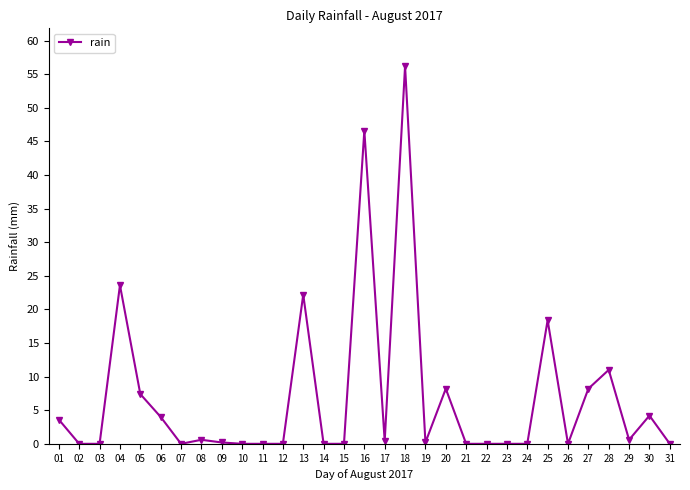

What is the change in value from 28 to 31?

-11.0